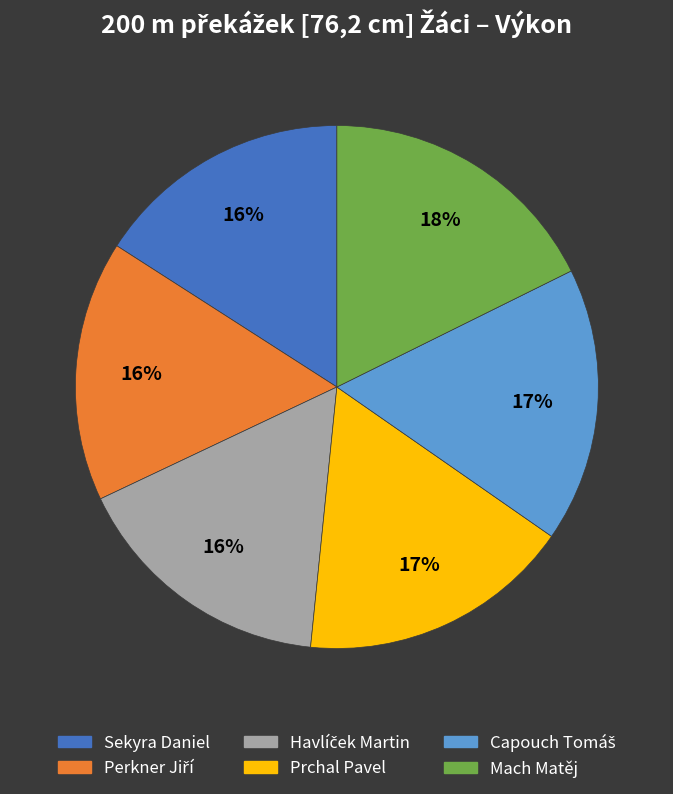

To the nearest percent, what is the combined percentage of Mach Matěj and Prchal Pavel?

35%